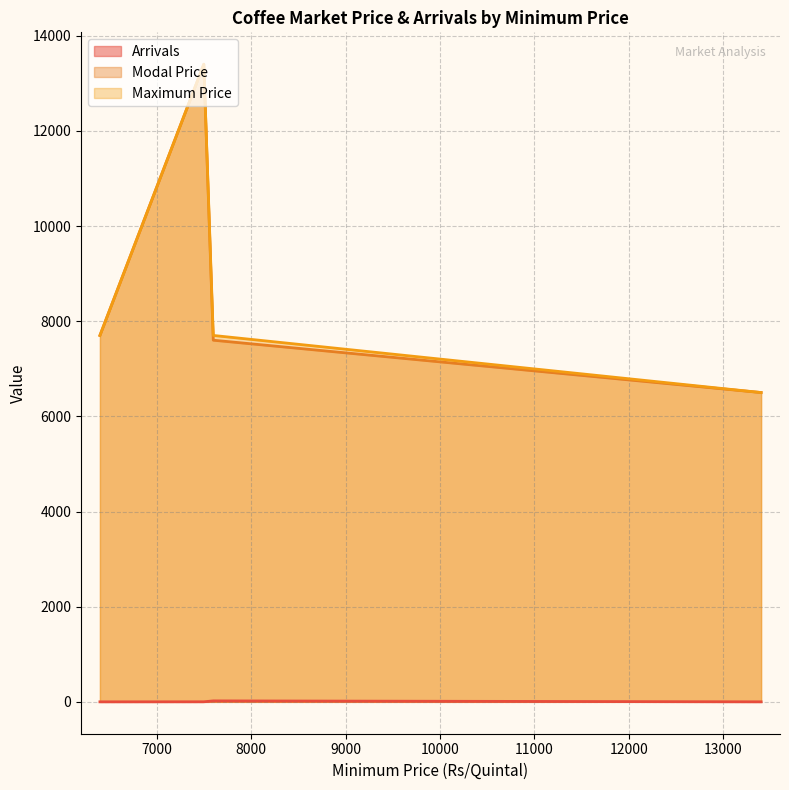

Is it true that Maximum Price equals 7700.0 at 7600?

True